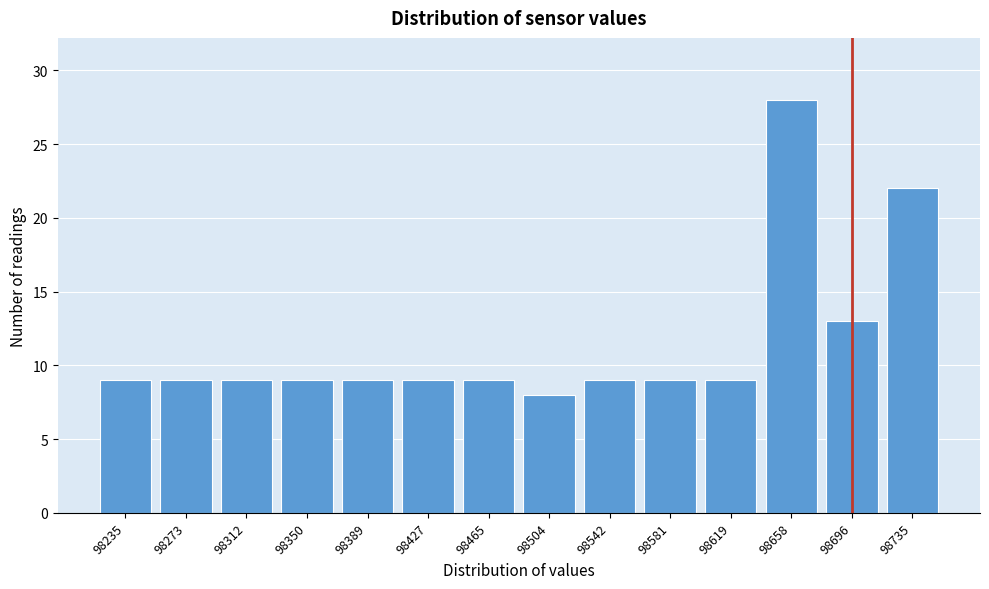

Reading right to left, extract all data points from this chart.

22	13	28	9	9	9	8	9	9	9	9	9	9	9